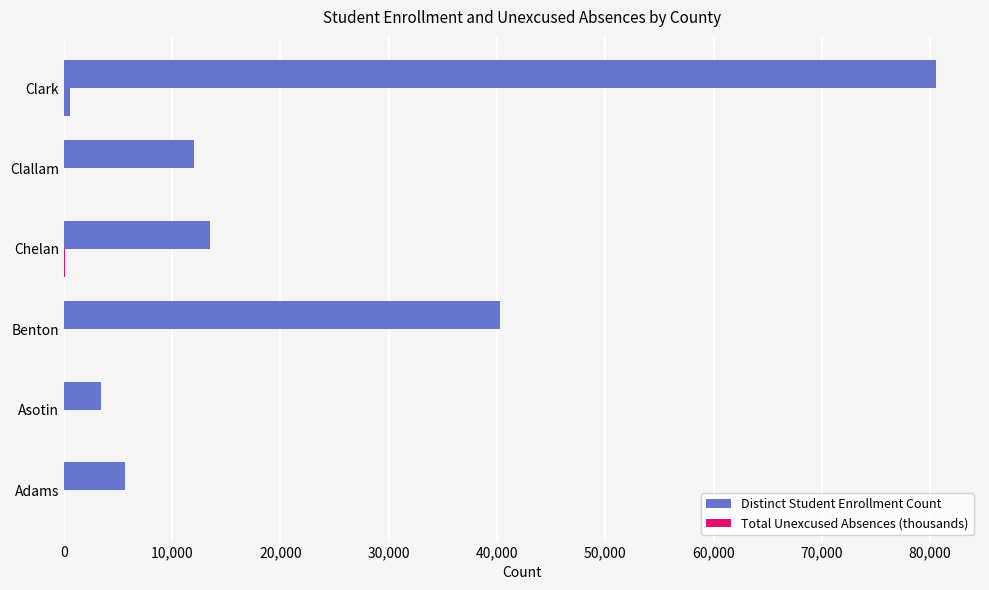

What is the minimum value shown in the chart?

14.7